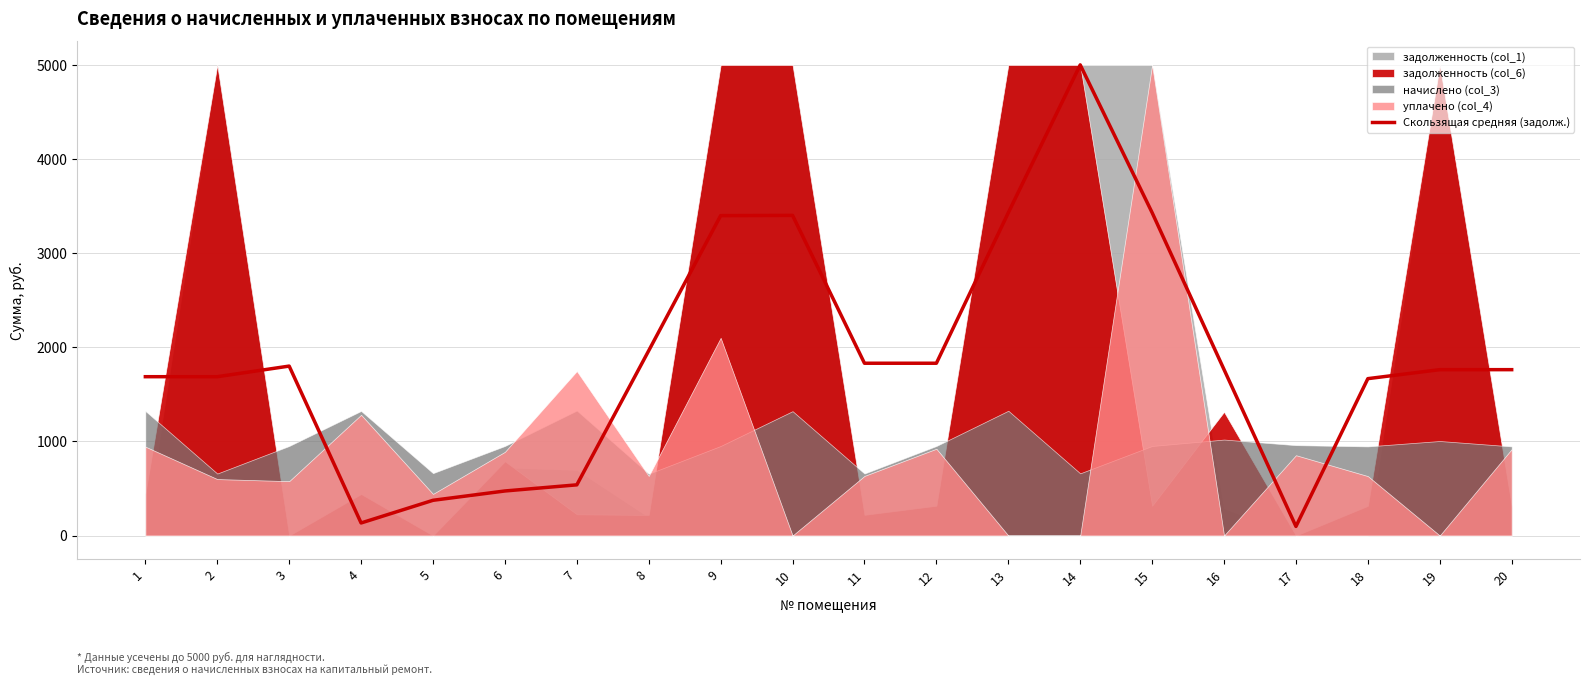

How many data points are less than 1763?

10